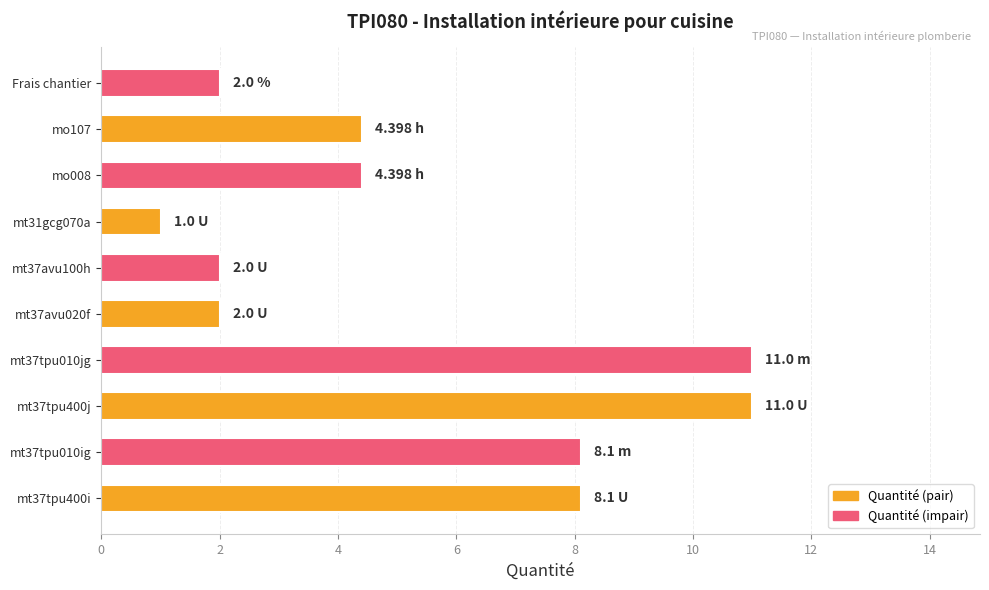

Approximately how many times larger is the value at mt37tpu010ig compared to mo008?

1.8